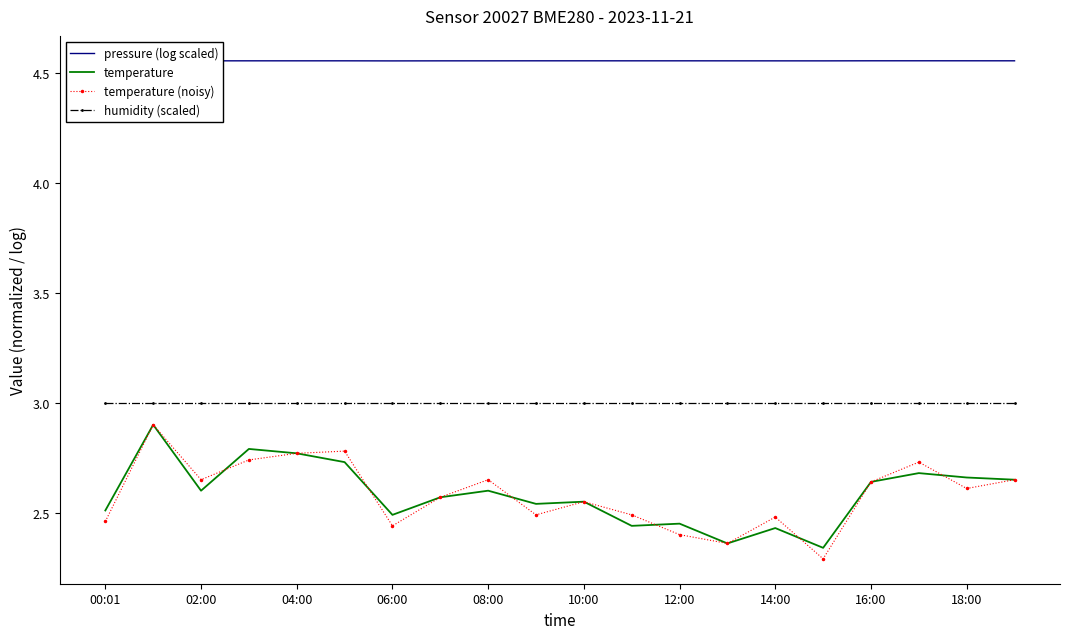

True or false: temperature (noisy) and pressure (log scaled) cross at least once.

False